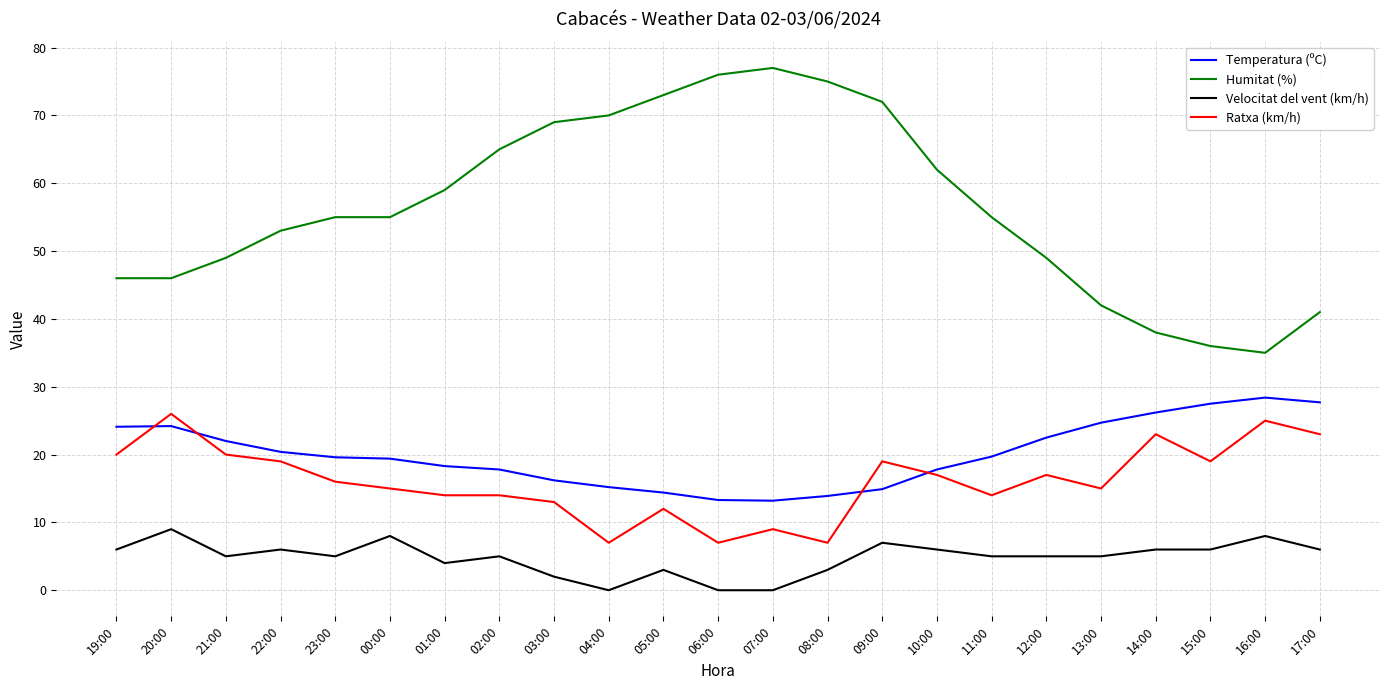

Which series has the largest range (max minus min)?

Humitat (%)